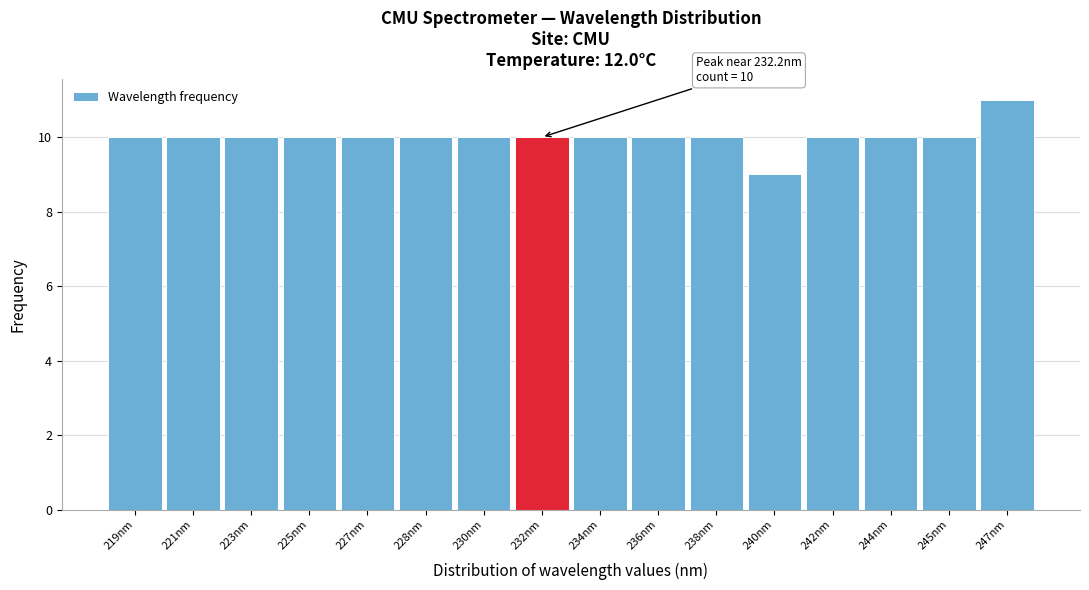

Reading right to left, list all the values displayed in this chart.

247nm=11	245nm=10	244nm=10	242nm=10	240nm=9	238nm=10	236nm=10	234nm=10	232nm=10	230nm=10	228nm=10	227nm=10	225nm=10	223nm=10	221nm=10	219nm=10